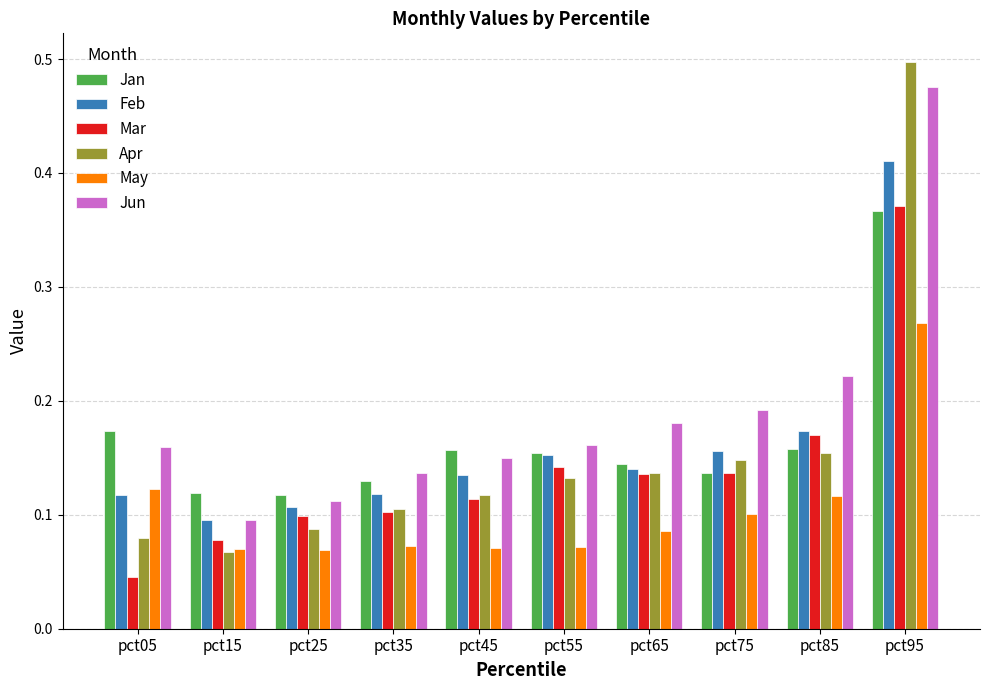

How many Jun values are between 0 and 1?

10